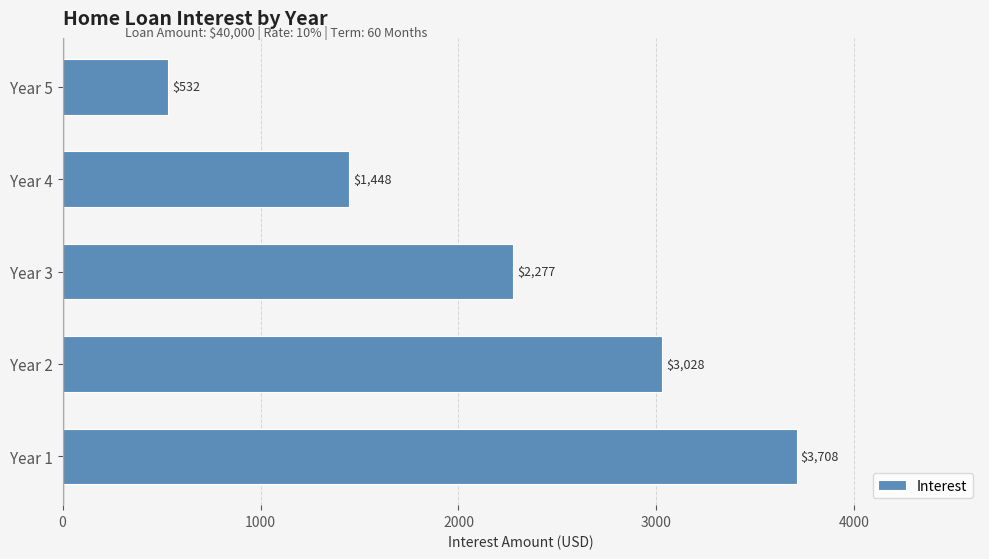

Rank the categories by value from lowest to highest.

Year 5, Year 4, Year 3, Year 2, Year 1